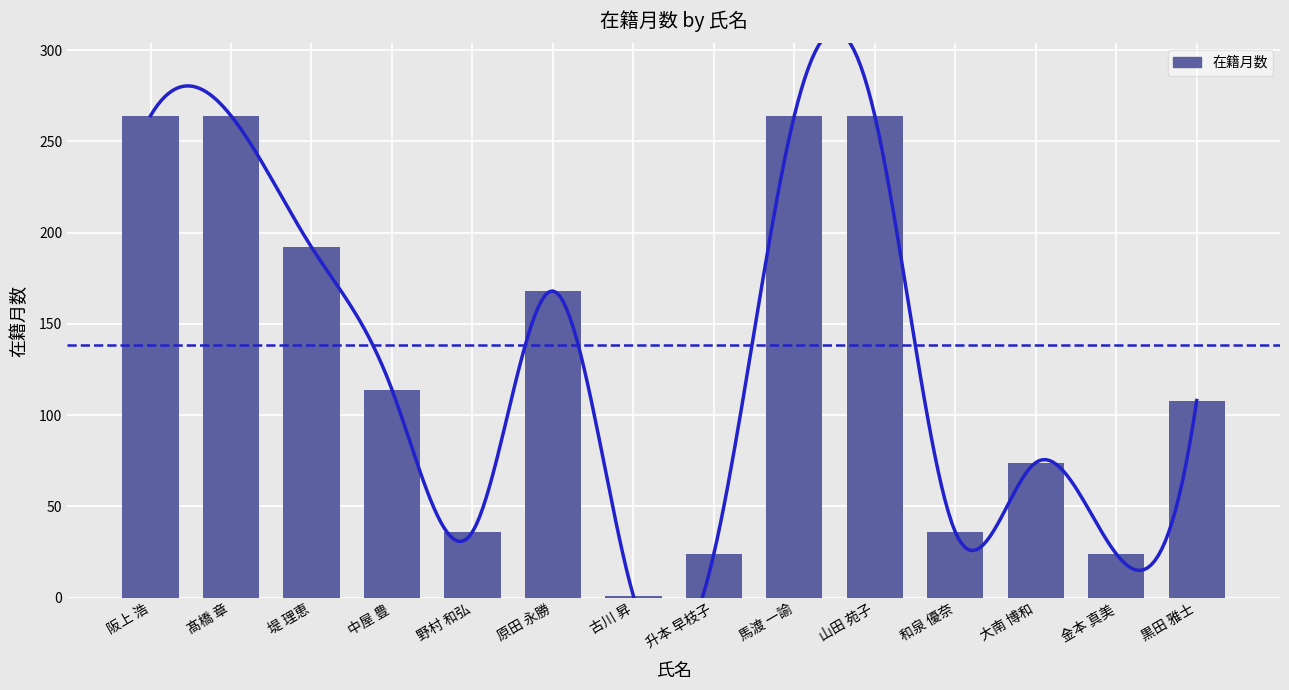

Reading left to right, what are all the values shown in this chart?

阪上 浩=264	髙橋 章=264	堤 理恵=192	中屋 豊=114	野村 和弘=36	原田 永勝=168	古川 昇=1	升本 早枝子=24	馬渡 一諭=264	山田 苑子=264	和泉 優奈=36	大南 博和=74	金本 真美=24	黒田 雅士=108